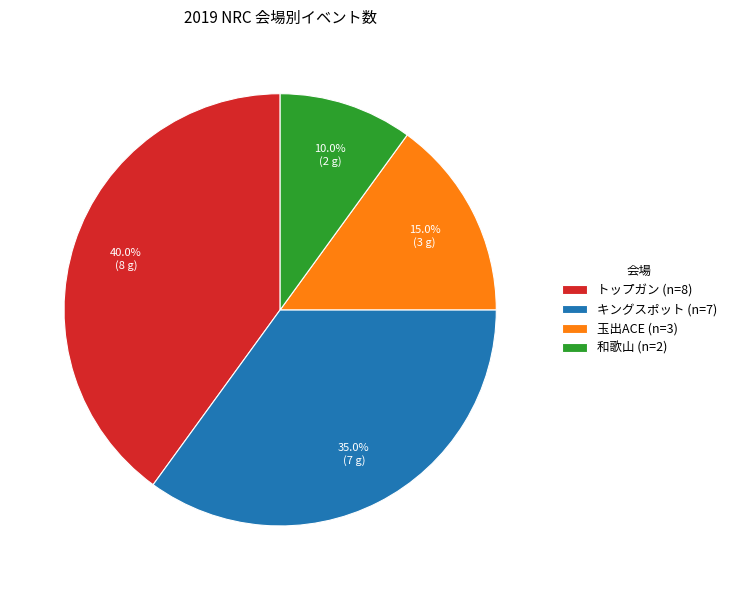

What is the total percentage of 玉出ACE and 和歌山?

25.0%